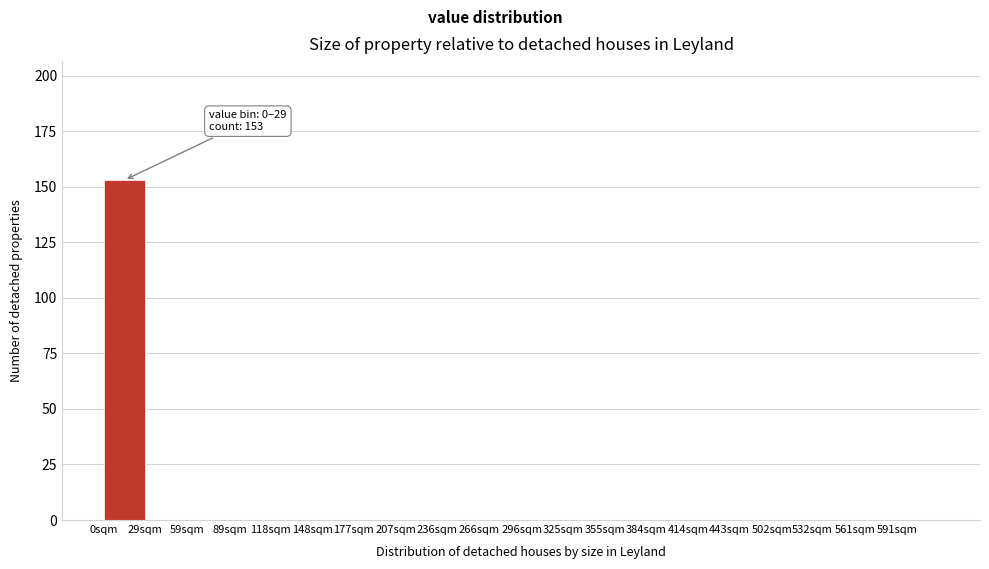

Reading left to right, list all the values displayed in this chart.

0sqm=153	29sqm=0	59sqm=0	89sqm=0	118sqm=0	148sqm=0	177sqm=0	207sqm=0	236sqm=0	266sqm=0	296sqm=0	325sqm=0	355sqm=0	384sqm=0	414sqm=0	443sqm=0	502sqm=0	532sqm=0	561sqm=0	591sqm=0